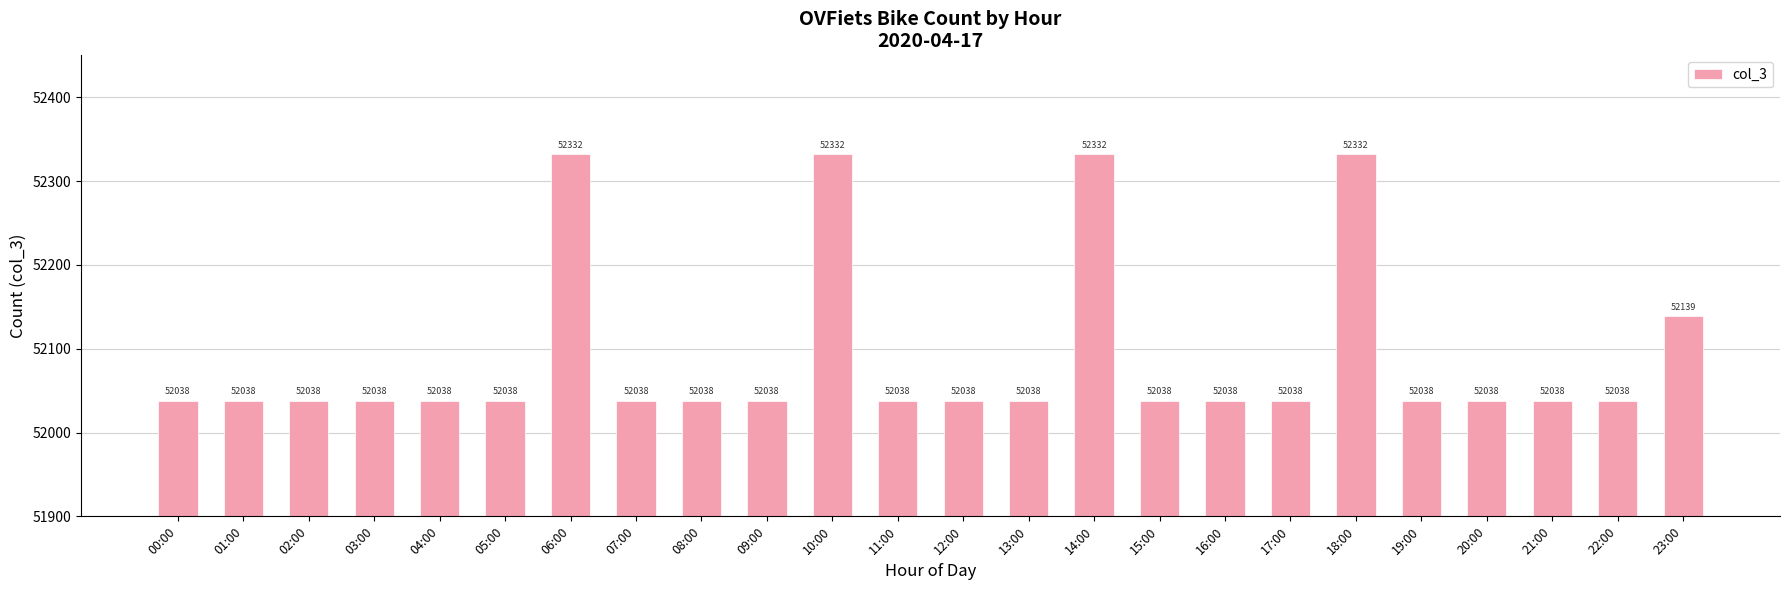

The chart shows a value of 78618 at 16:00. True or false?

False